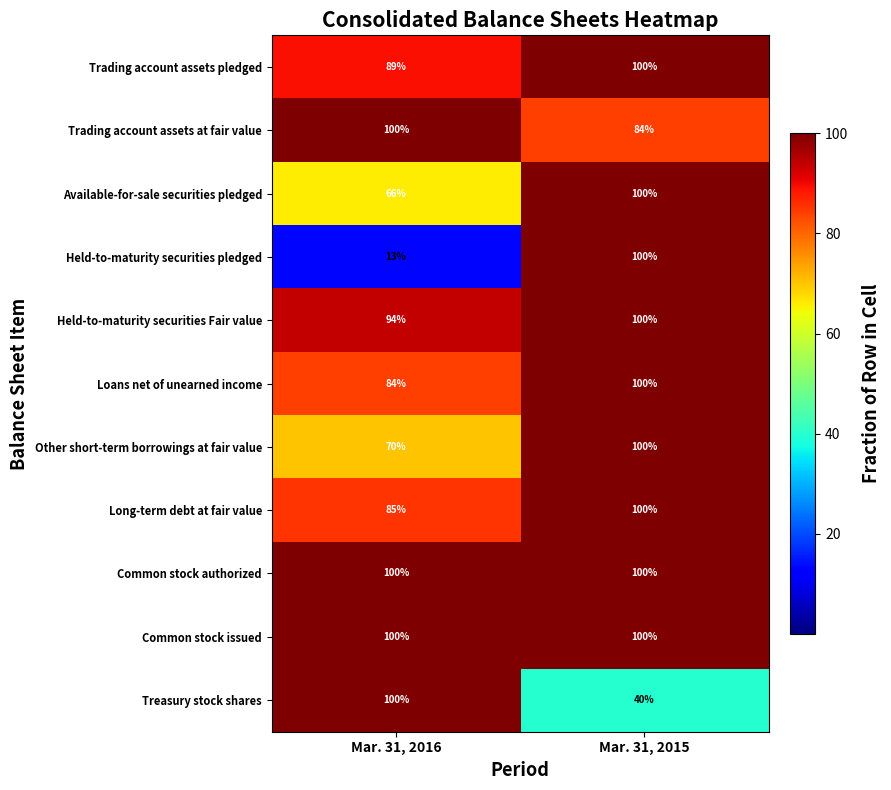

What is the approximate value of Other short-term borrowings at fair value at Mar. 31, 2015, to the nearest 5?

100